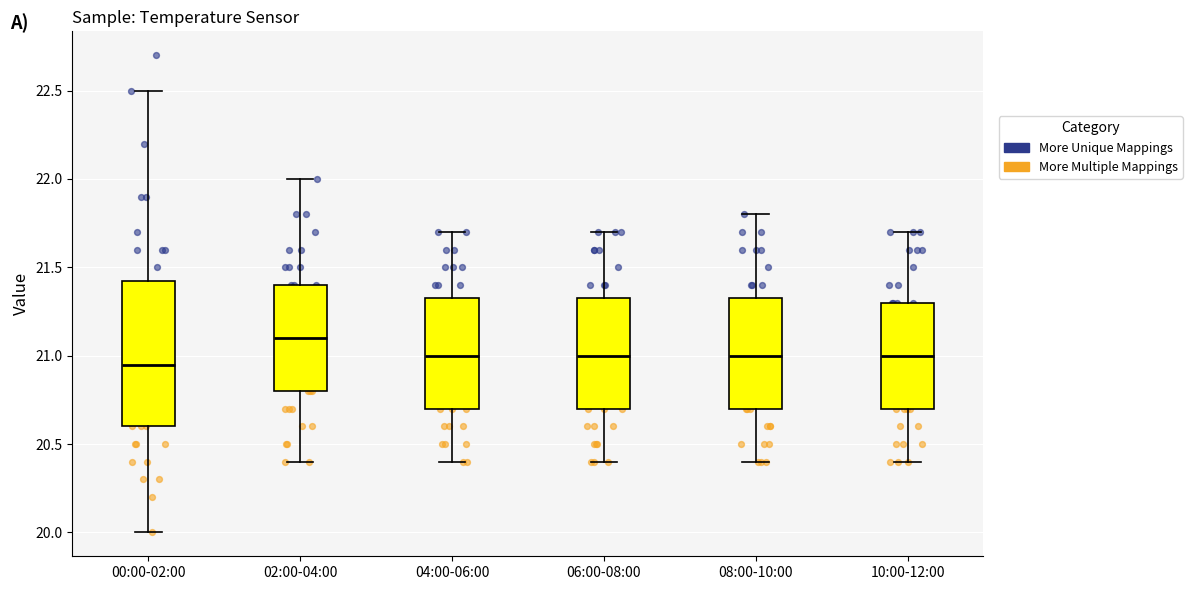

Which box's median line is the highest?

02:00-04:00